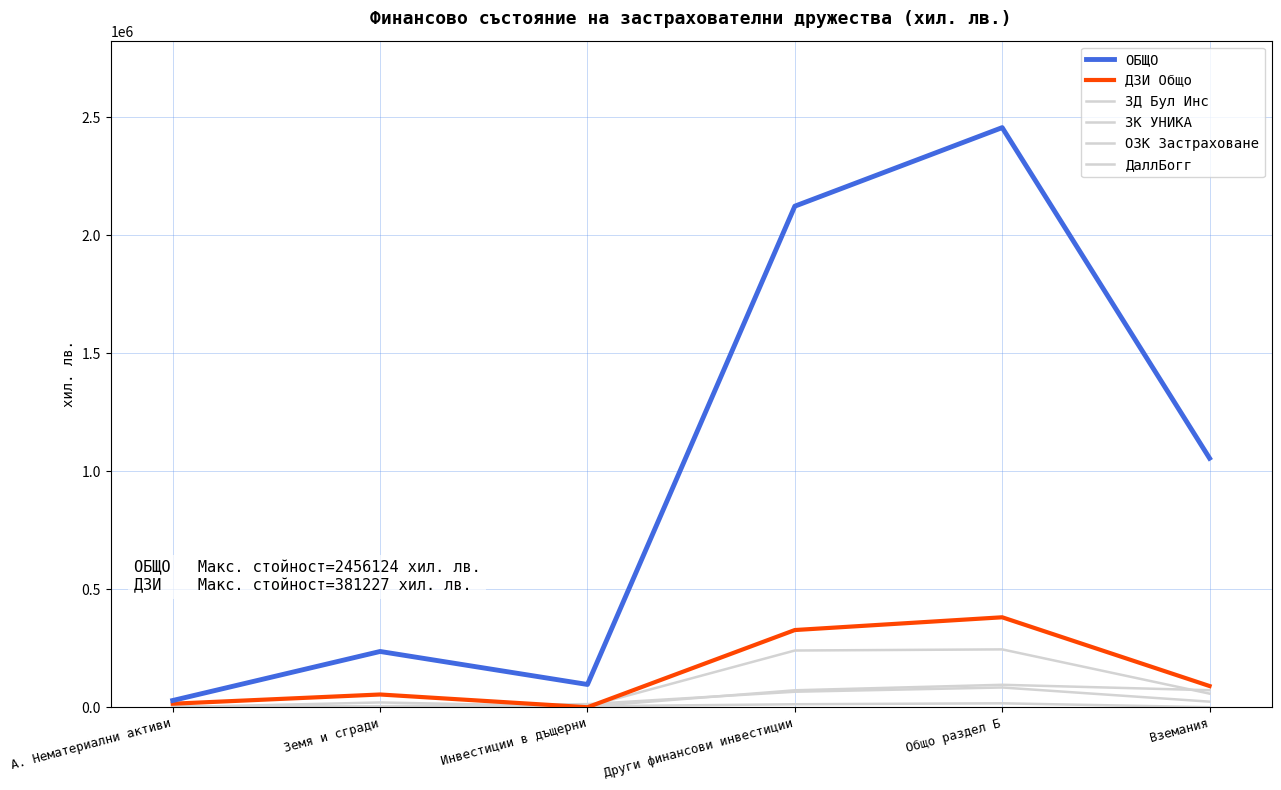

Reading left to right, what are all the values shown in this chart?

ЗД Бул Инс: А. Нематериални активи=76.0	Земя и сгради=20308.0	Инвестиции в дъщерни=2956.0	Други финансови инвестиции=71919.0	Общо раздел Б=95183.0	Вземания=72180.0
ЗК УНИКА: А. Нематериални активи=312.0	Земя и сгради=4712.0	Инвестиции в дъщерни=13288.0	Други финансови инвестиции=65726.0	Общо раздел Б=83726.0	Вземания=23718.0
ОЗК Застраховане: А. Нематериални активи=4480.0	Земя и сгради=977.0	Инвестиции в дъщерни=3773.0	Други финансови инвестиции=240428.0	Общо раздел Б=245178.0	Вземания=57725.0
ДаллБогг: А. Нематериални активи=380.0	Земя и сгради=3.0	Инвестиции в дъщерни=3923.0	Други финансови инвестиции=12757.0	Общо раздел Б=16683.0	Вземания=363.0
ДЗИ Общо: А. Нематериални активи=15018.0	Земя и сгради=54049.0	Инвестиции в дъщерни=0.0	Други финансови инвестиции=327178.0	Общо раздел Б=381227.0	Вземания=89899.0
ОБЩО: А. Нематериални активи=28634.0	Земя и сгради=236361.0	Инвестиции в дъщерни=96529.0	Други финансови инвестиции=2123233.9	Общо раздел Б=2456123.9	Вземания=1055178.2